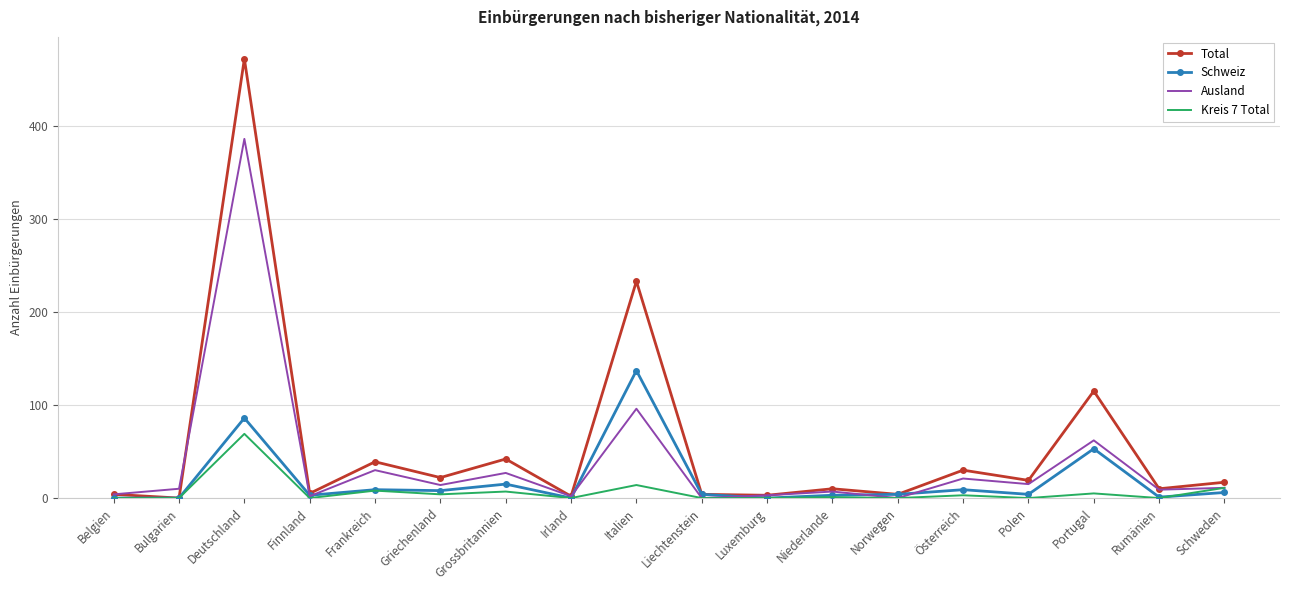

True or false: Kreis 7 Total and Schweiz intersect in this chart.

True